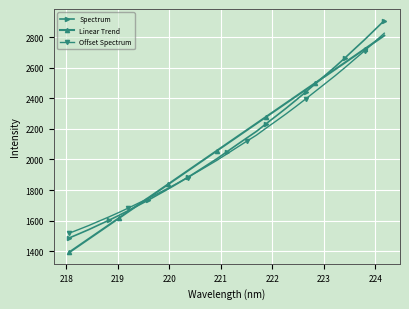

At how many categories does at least one series exceed 2637?

5